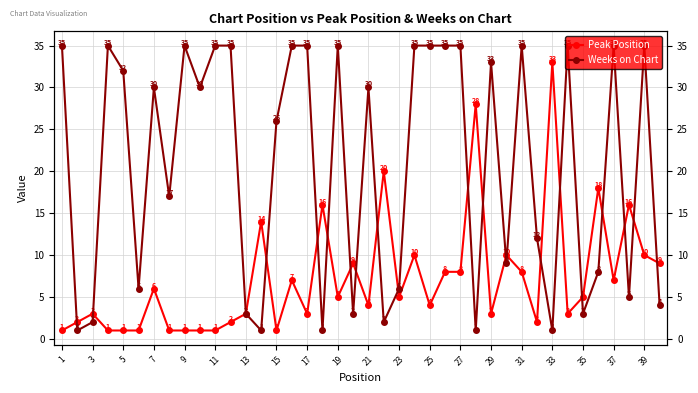

How many times do Peak Position and Weeks on Chart cross each other?

20